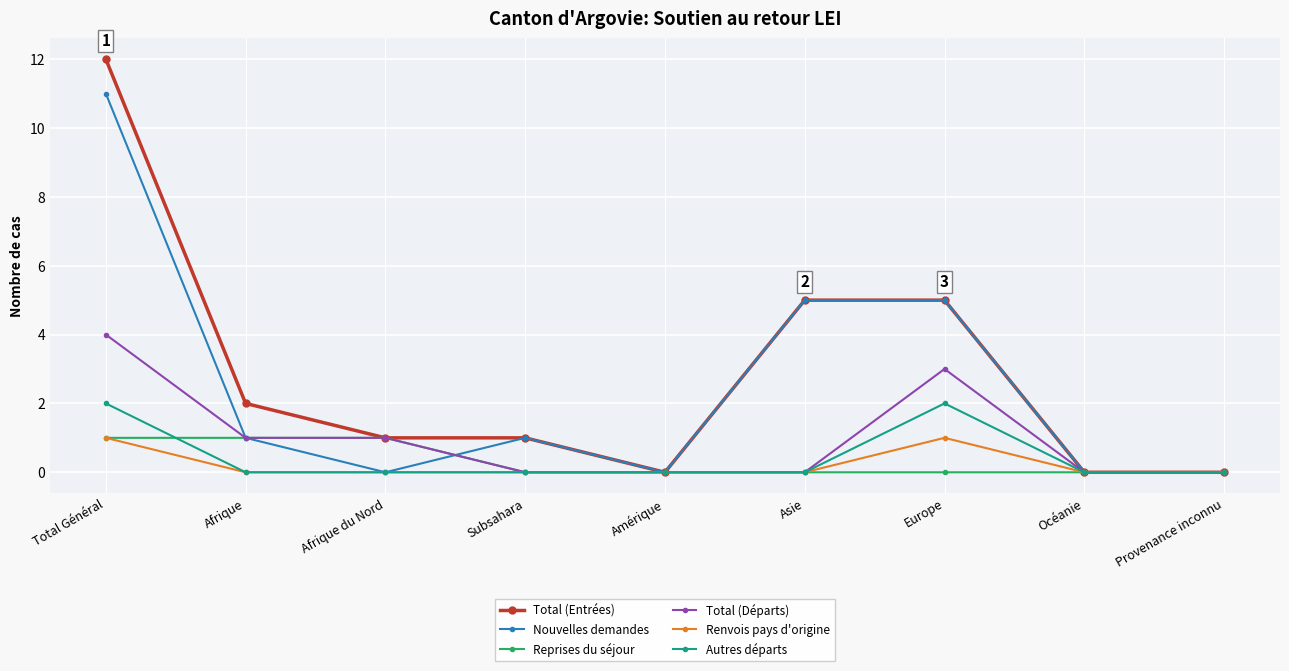

Is it true that Total (Entrées) equals 0 at Amérique?

True